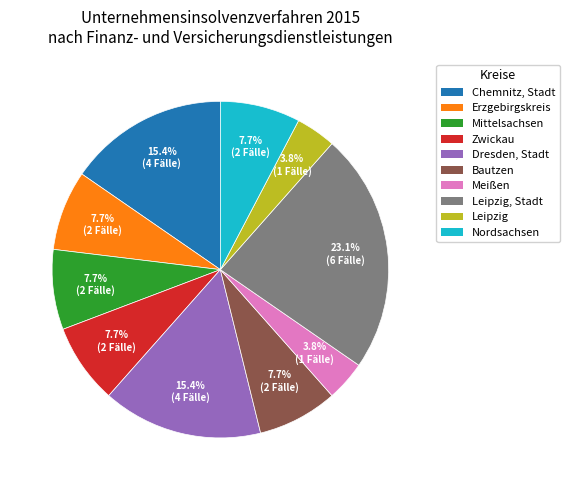

What is the ratio of the value at Meißen to the value at Mittelsachsen?

0.5